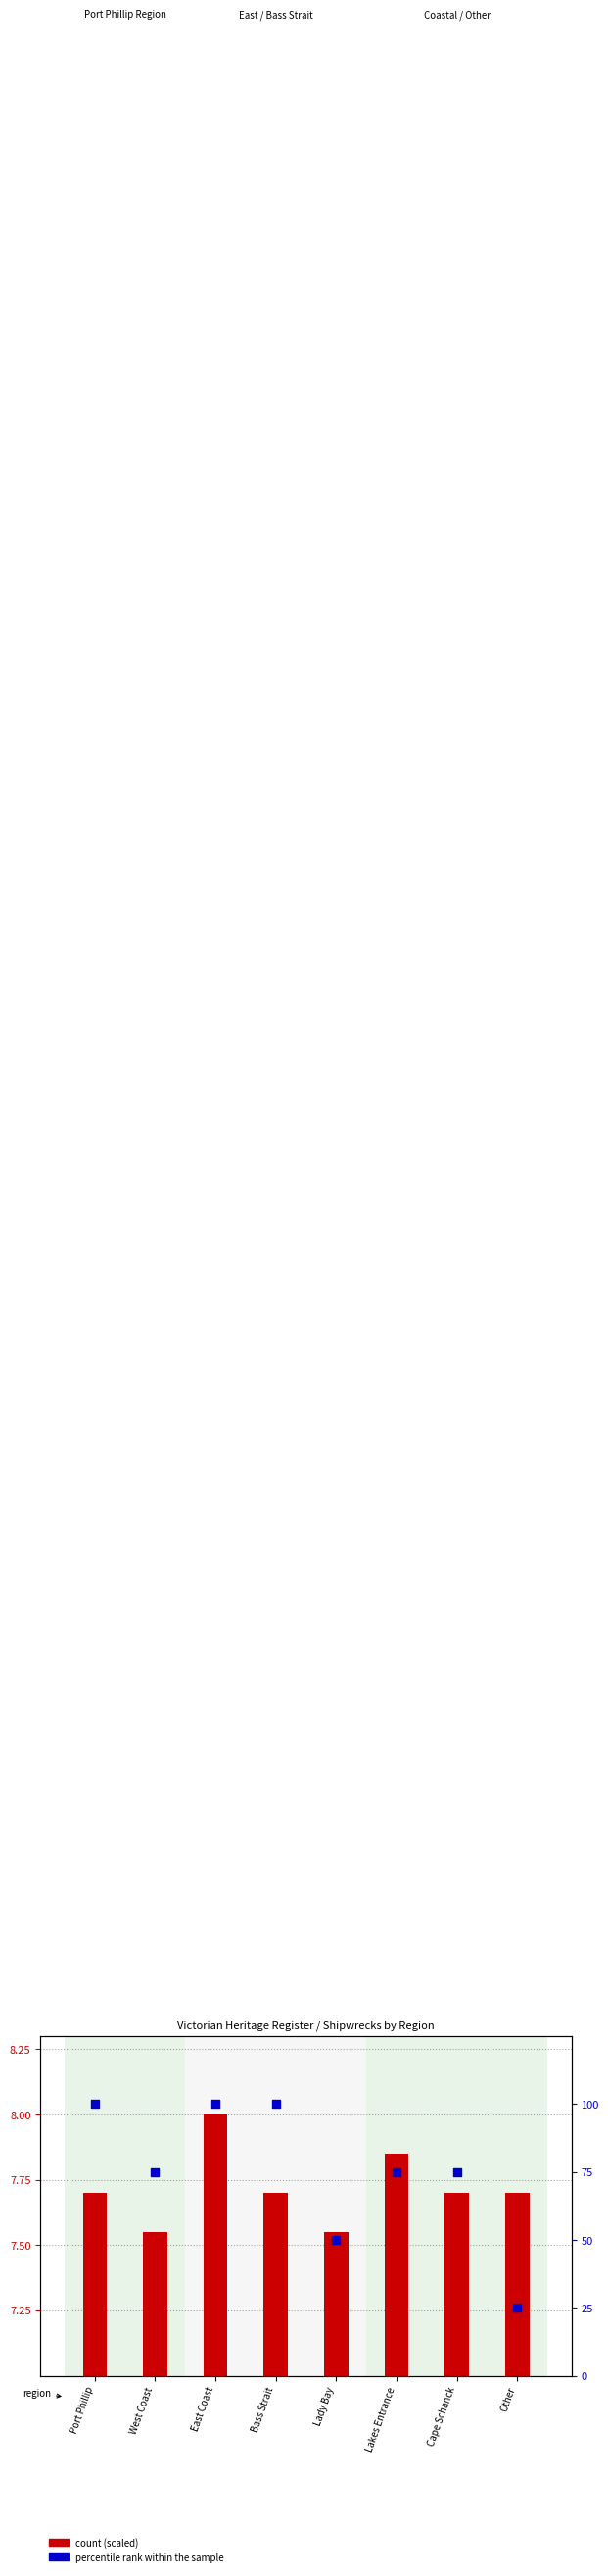

Is the value of count (scaled) at Cape Schanck greater than the value of percentile rank within the sample at East Coast?

No